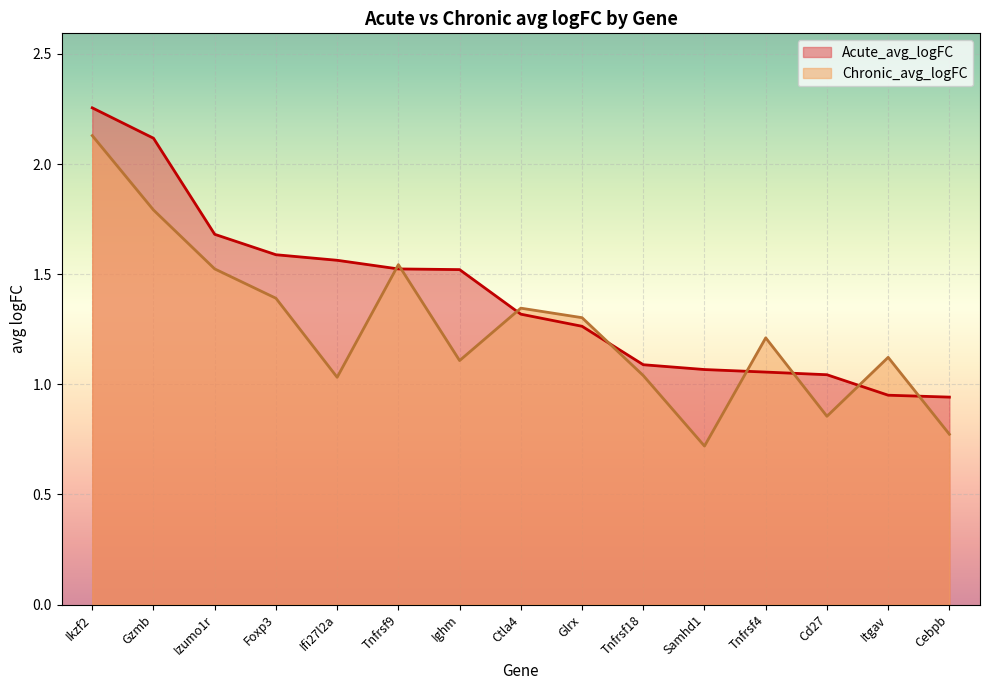

Which series changed the most between Foxp3 and Tnfrsf9?

Chronic_avg_logFC